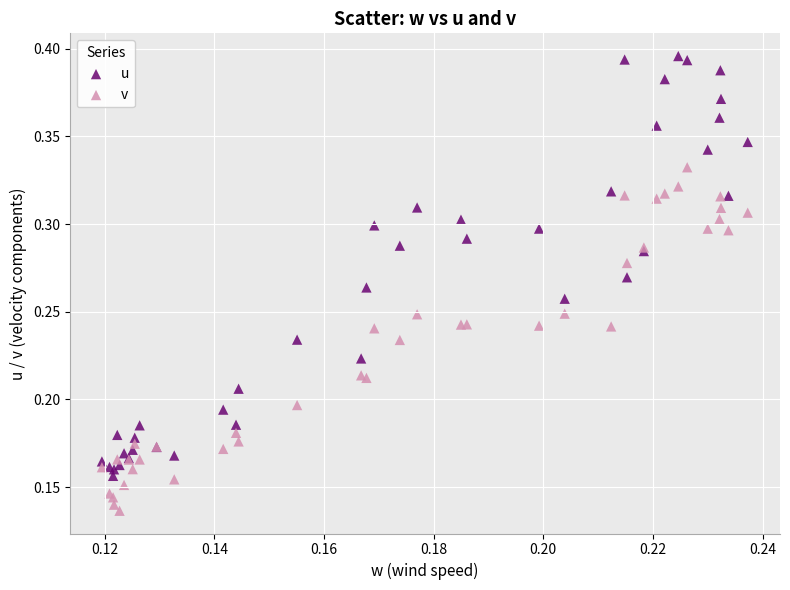

Which series reaches the minimum Y coordinate?

v